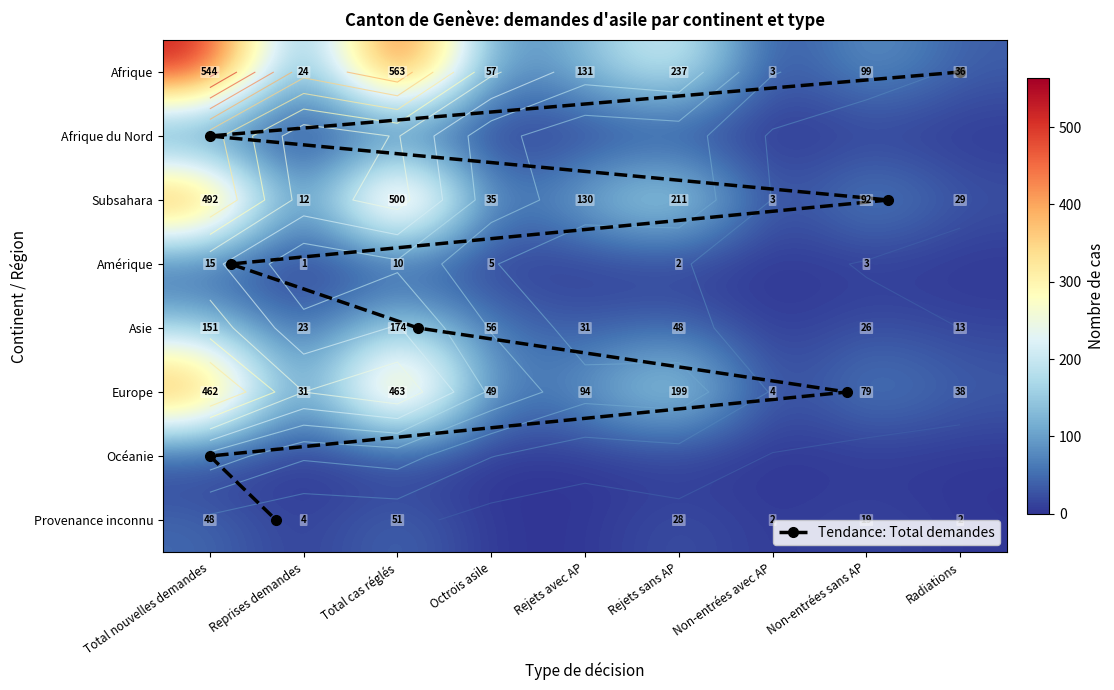

Which series has the widest spread of values?

Afrique